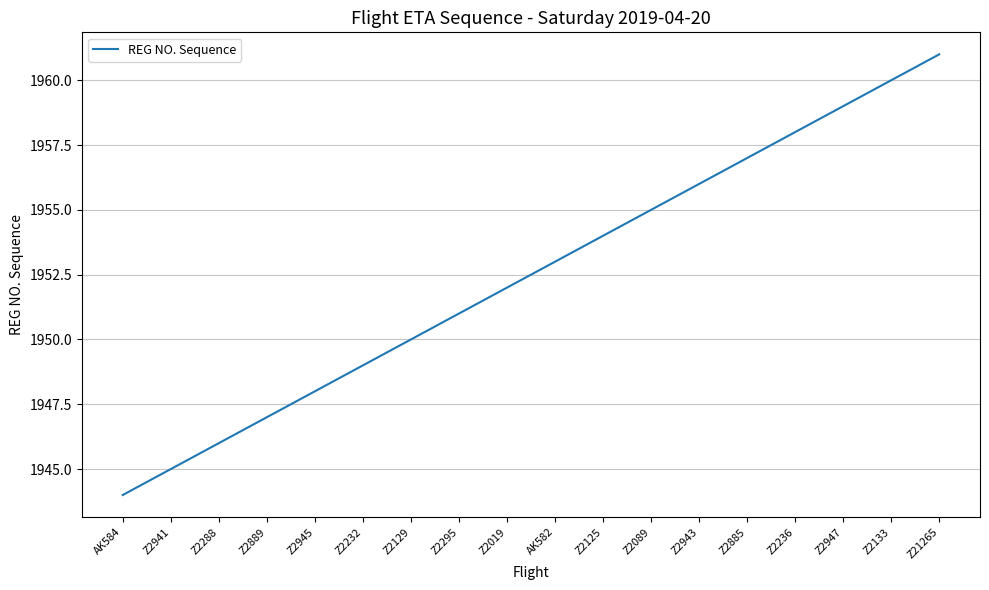

What is the difference between the values at Z2941 and AK582?

8